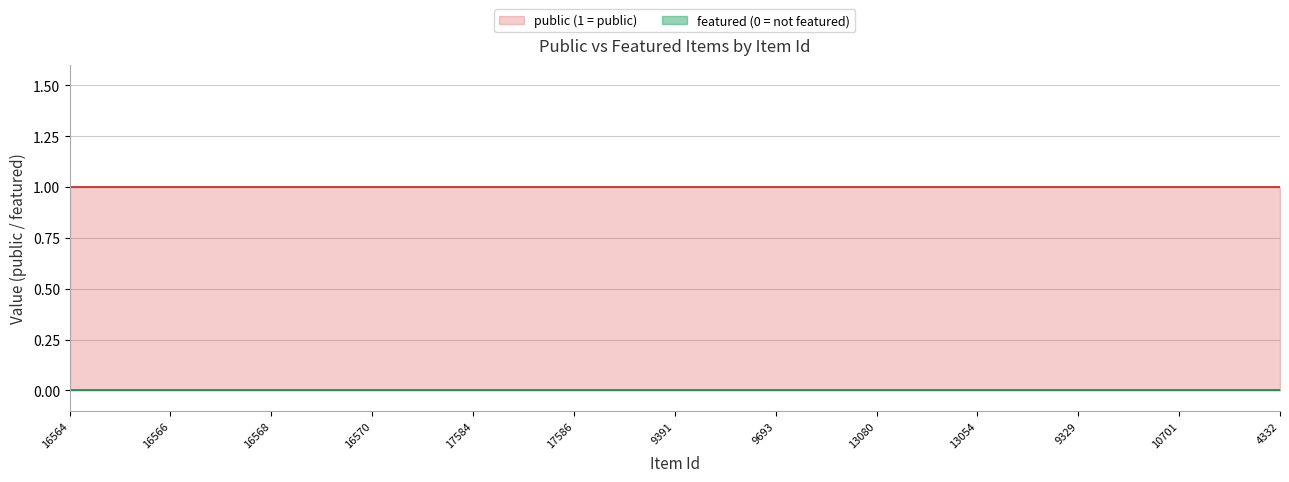

The value of public at 9391 is 1. True or false?

True